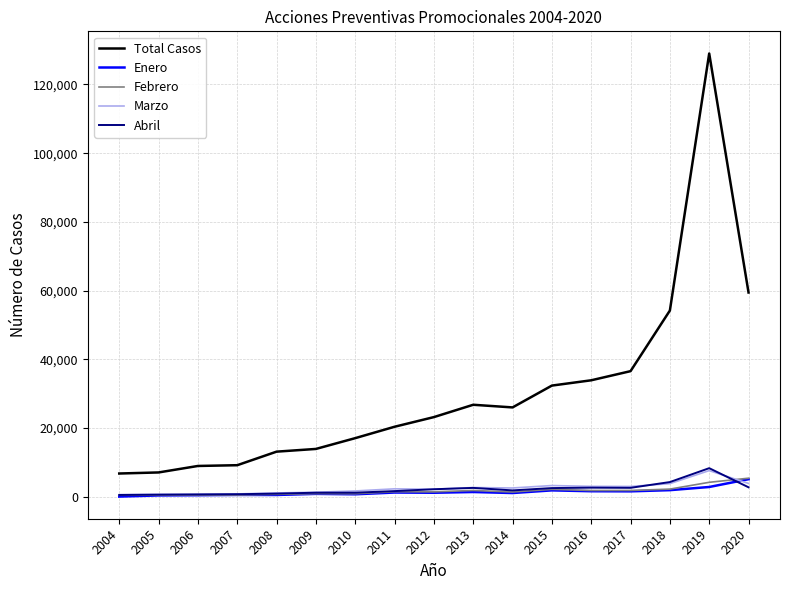

True or false: Marzo and Total Casos intersect in this chart.

False